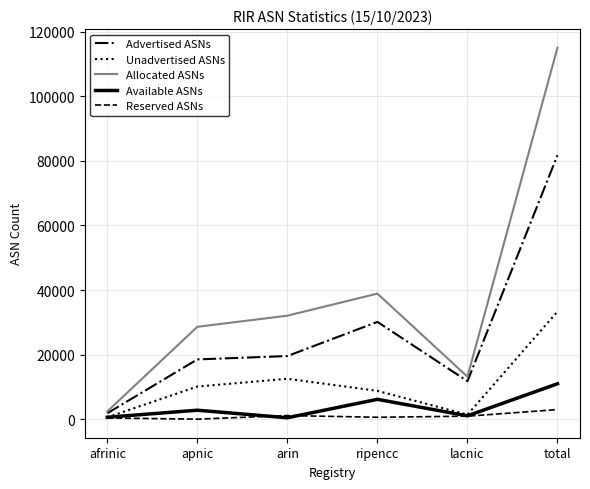

What is the difference between the second highest and minimum values in the Reserved ASNs series?

1109